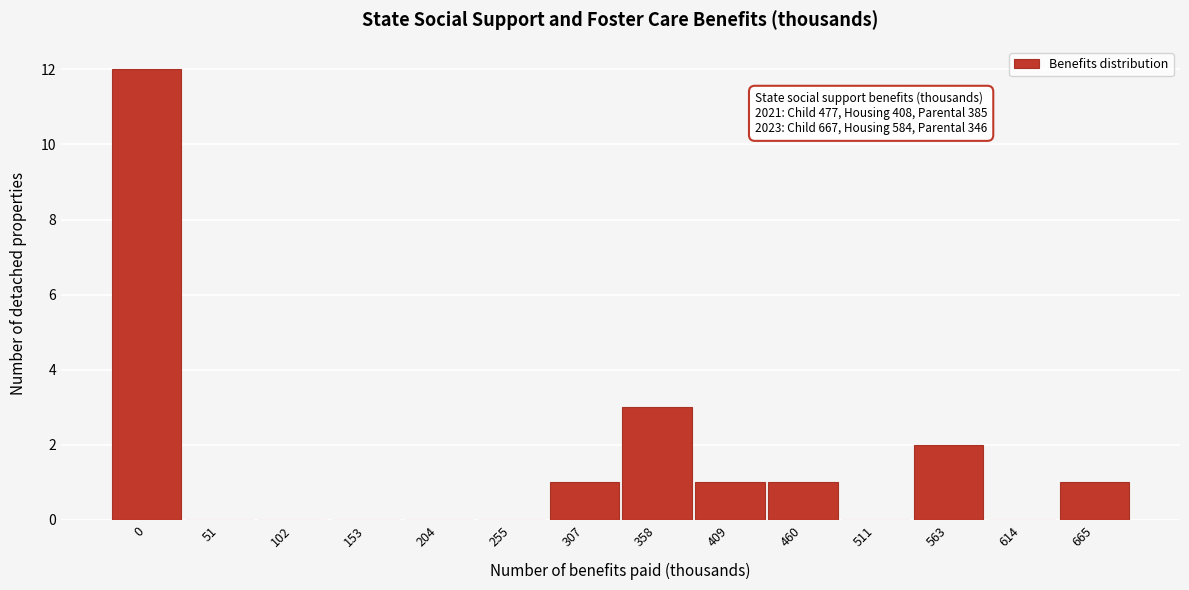

Reading right to left, transcribe all the data shown in this chart.

665=1	614=0	563=2	511=0	460=1	409=1	358=3	307=1	255=0	204=0	153=0	102=0	51=0	0=12